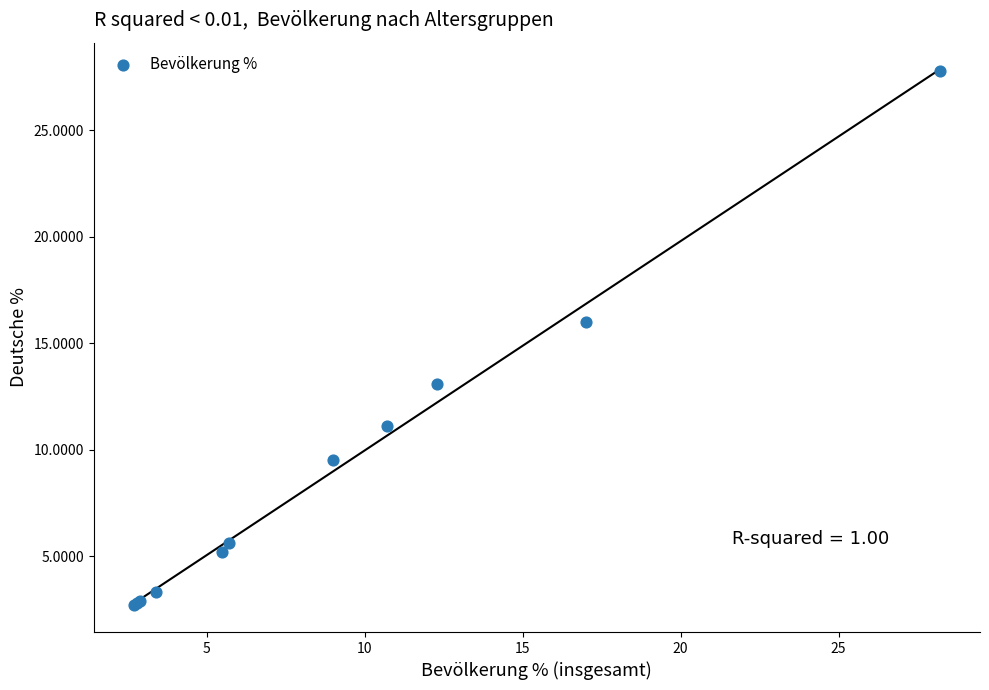

What Y value in the scatter plot is closest to 15?

16.0